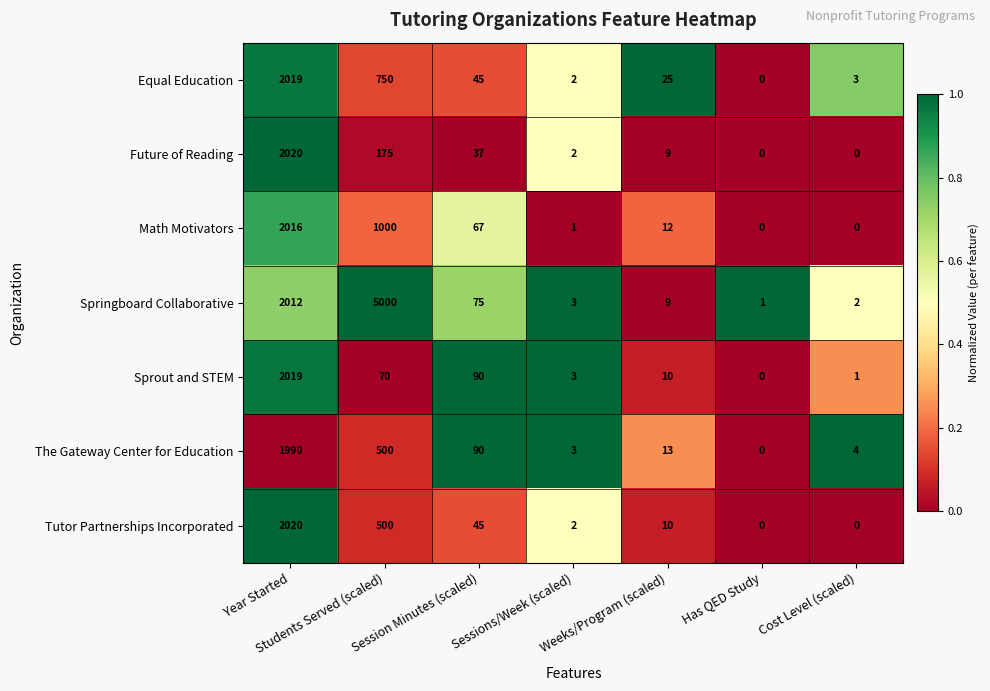

Between Students Served (scaled) and Cost Level (scaled), which series saw the biggest shift?

Springboard Collaborative